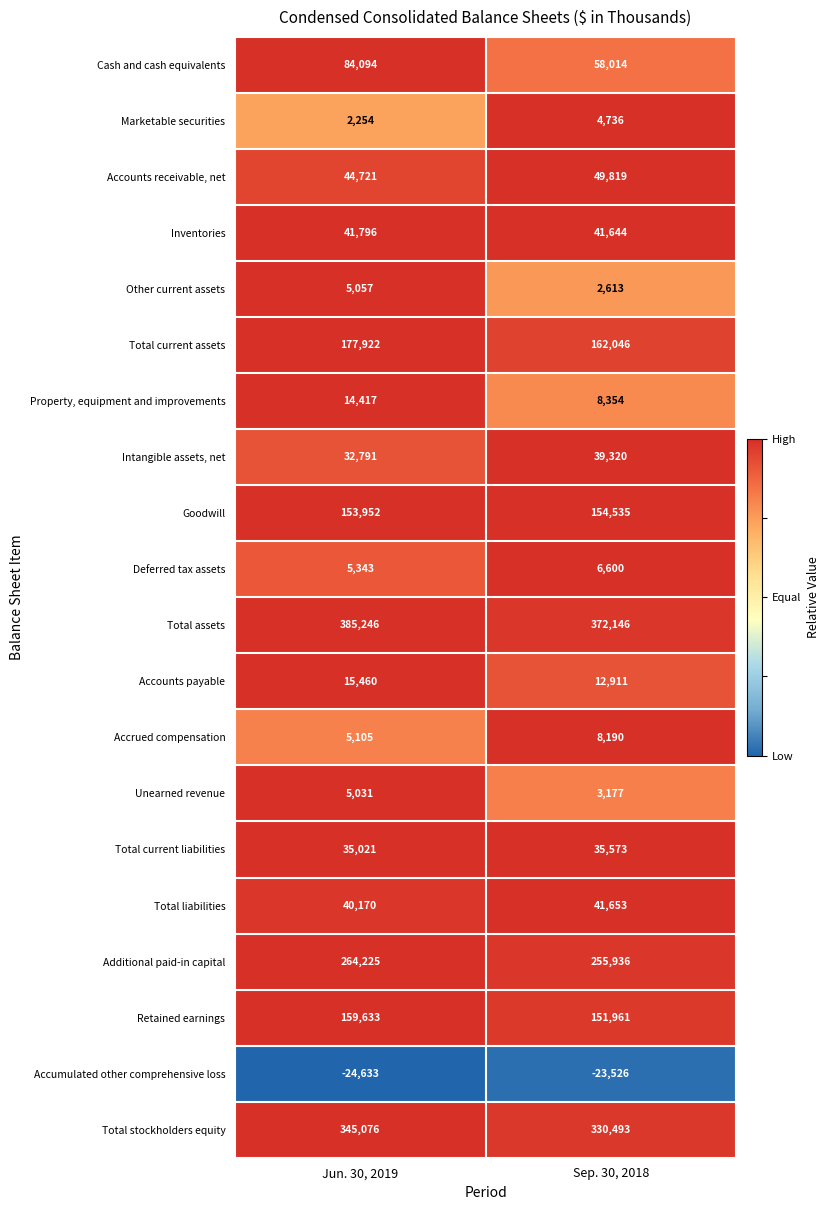

At which category does the chart reach its minimum across all series?

Jun. 30, 2019